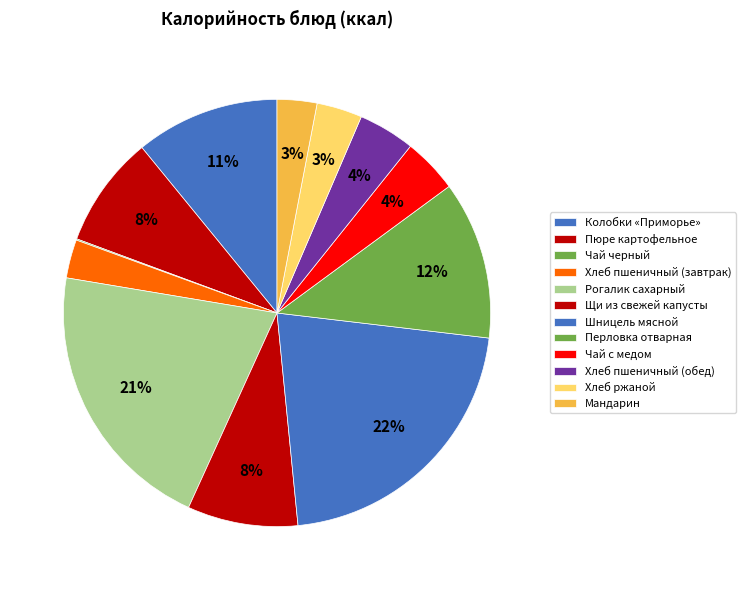

What percentage is the Хлеб пшеничный (обед) slice, to the nearest percent?

4%